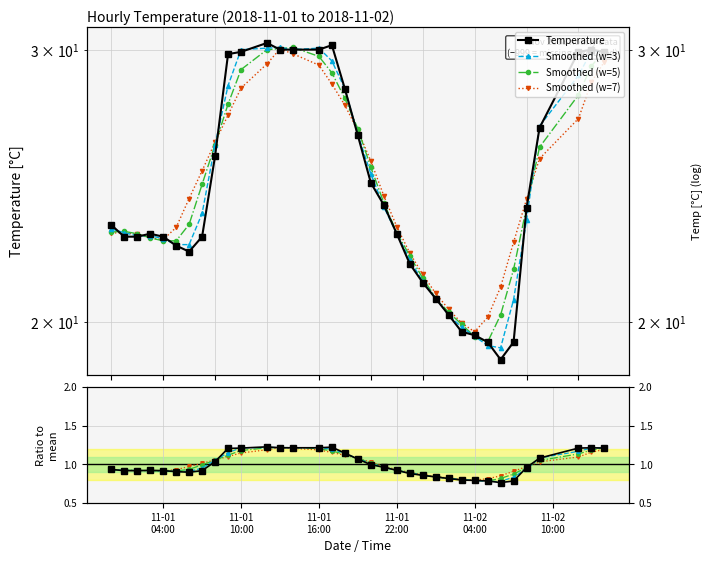

How many lines are shown in the chart?

4